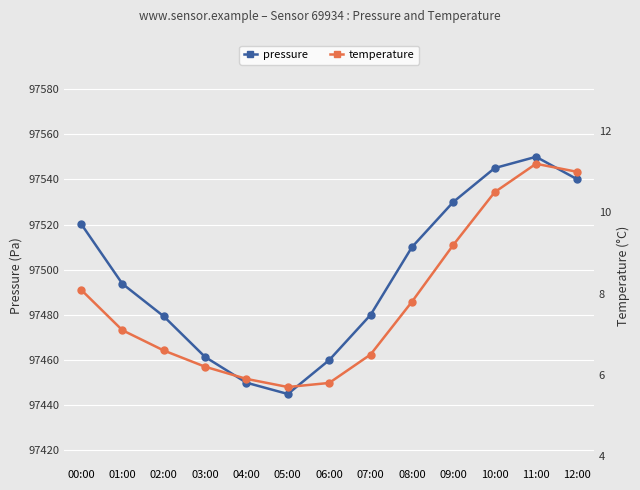

Is the value of temperature at 08:00 greater than the value of pressure at 03:00?

No